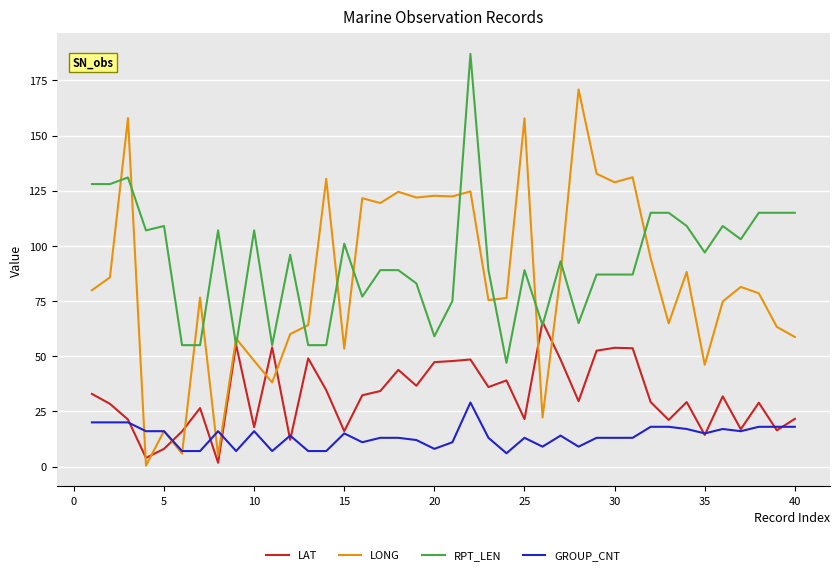

List the series in order of their peak value, highest first.

RPT_LEN, LONG, LAT, GROUP_CNT